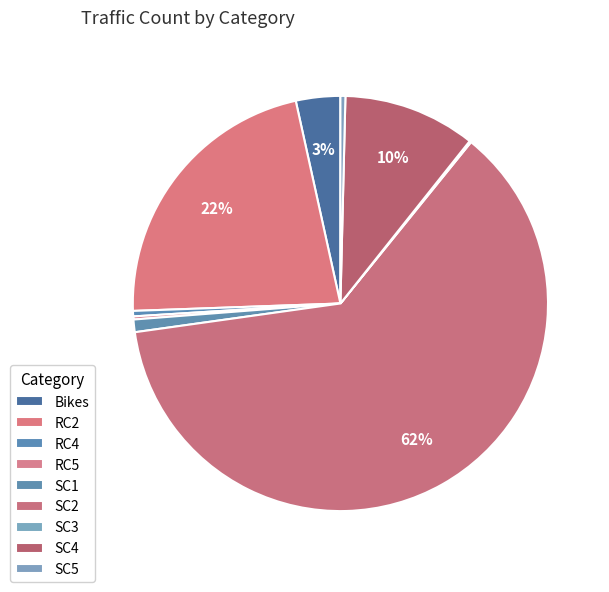

To the nearest percent, what is the difference between the largest and smallest slice percentages?

62%